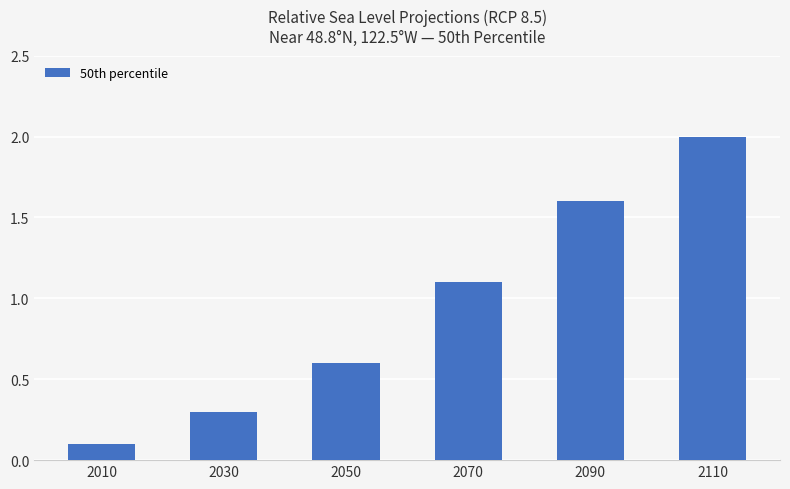

The chart shows a value of 1.6 at 2090. True or false?

True